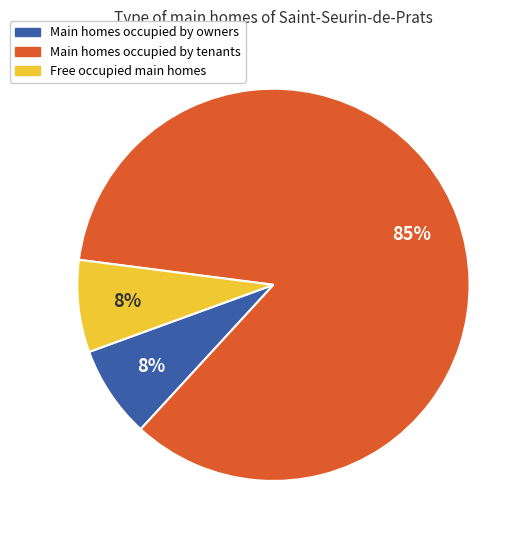

To the nearest percent, what is the average slice percentage?

33%